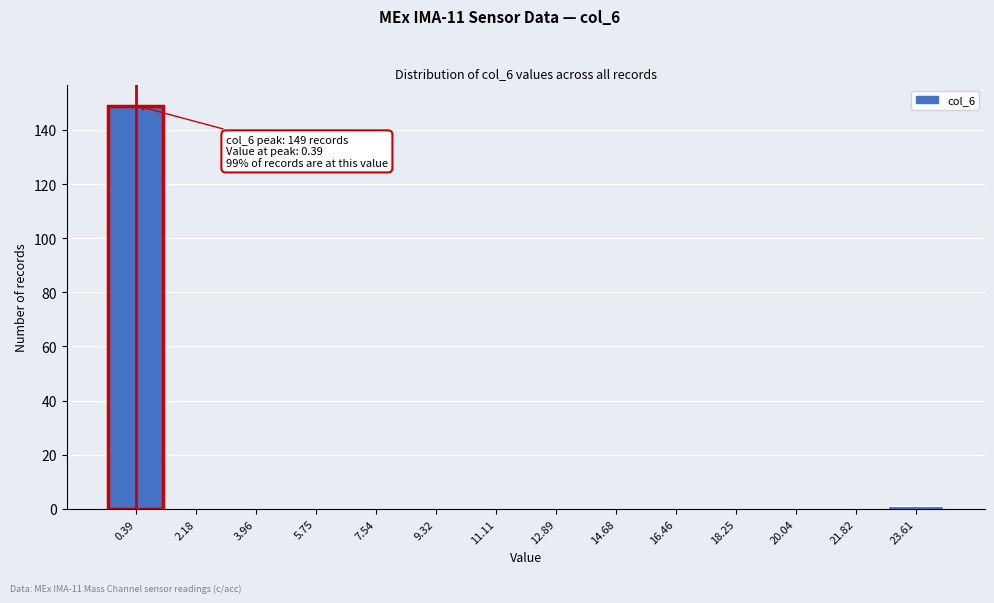

Which range on the x-axis has the tallest bar?

-0.4 to 1.2